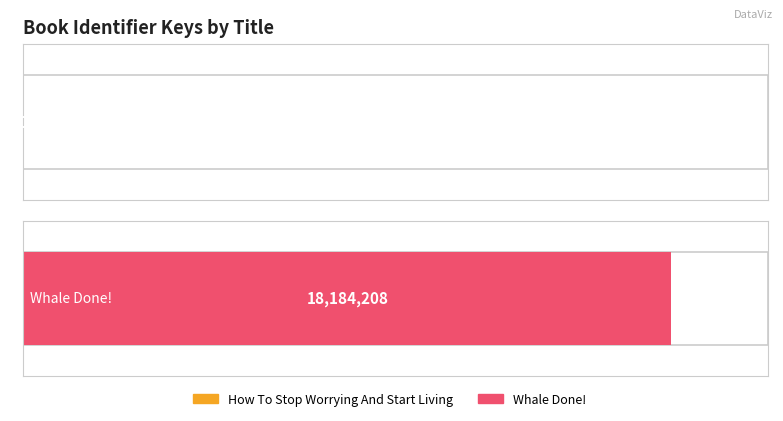

The value at How To Stop Worrying And Start Living is 1481. True or false?

False